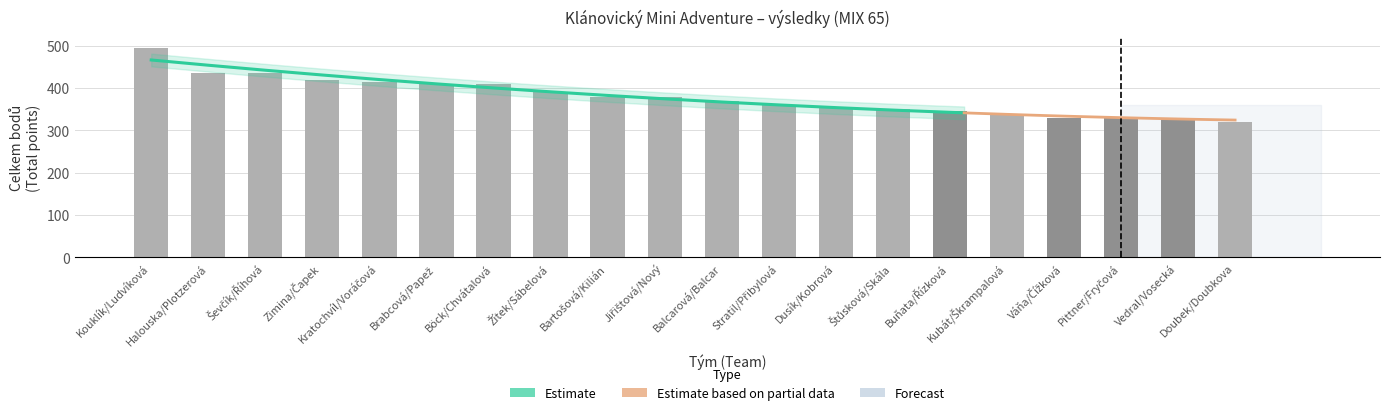

What is the lowest value of the celkem_bodu series?

320